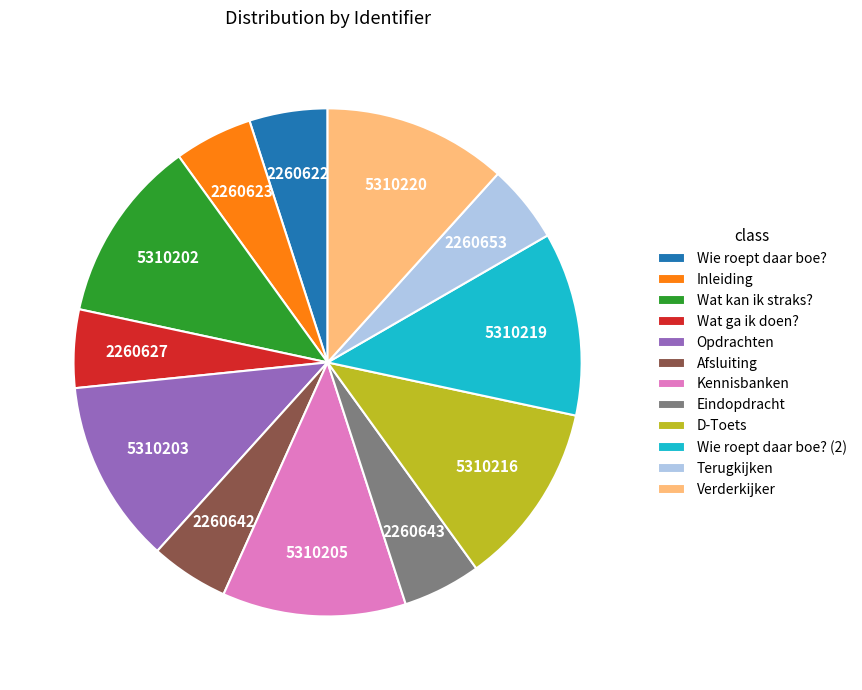

Does Inleiding represent more than half of the total?

No